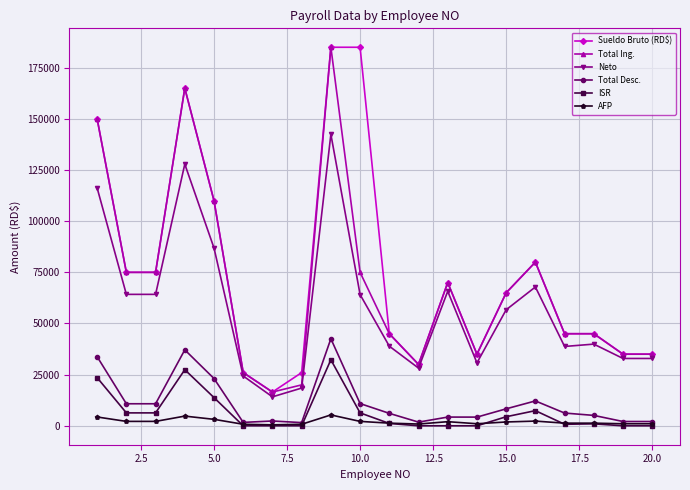

True or false: ISR and Neto intersect in this chart.

False